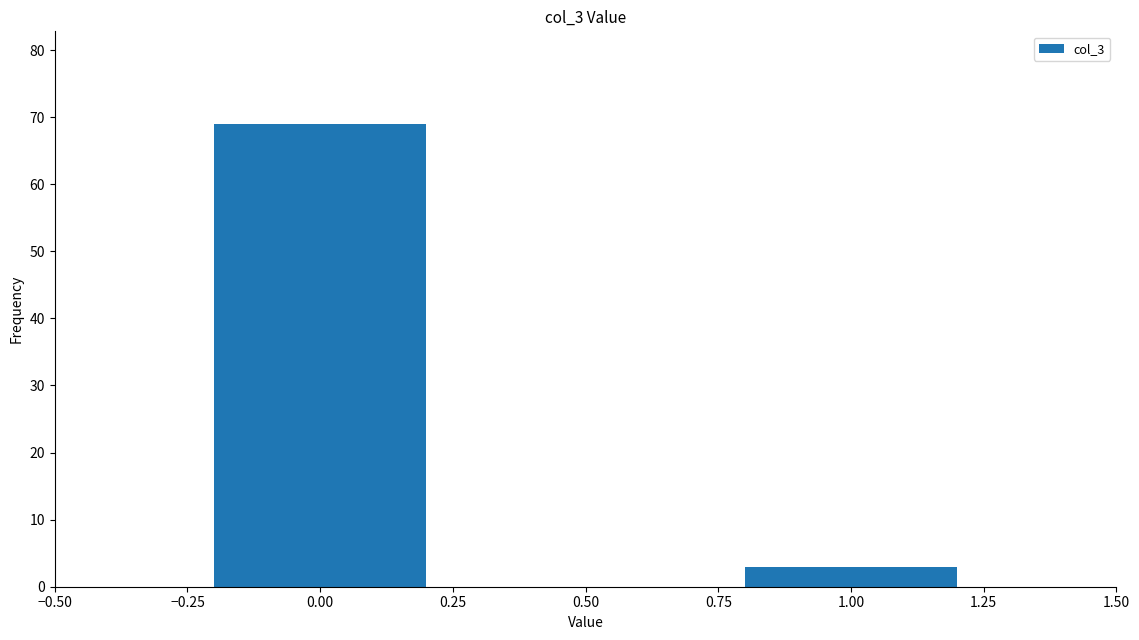

Reading left to right, list all the values displayed in this chart.

0.00=69	1.00=3